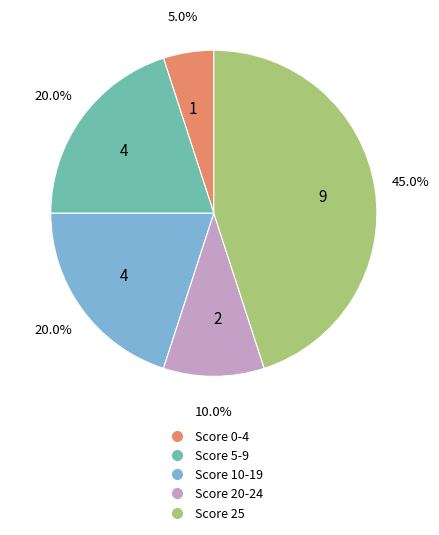

Is there any slice that represents more than half of the pie?

No